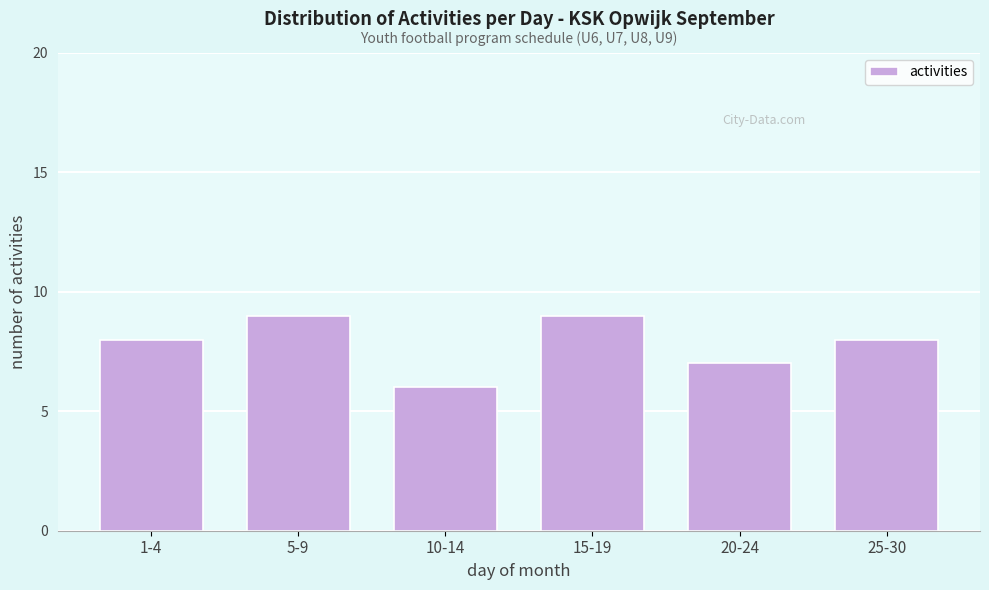

Reading left to right, transcribe all the data shown in this chart.

1-4=8	5-9=9	10-14=6	15-19=9	20-24=7	25-30=8